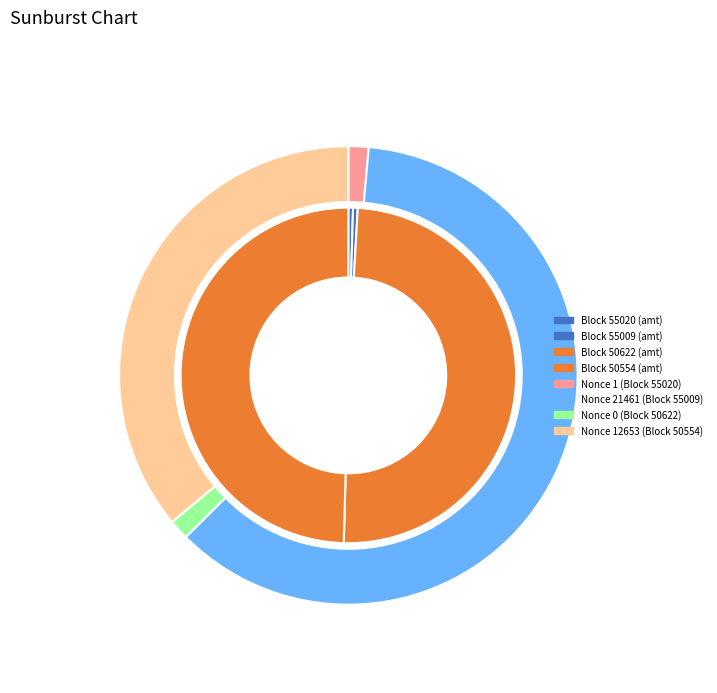

How many slices are in this pie chart?

4